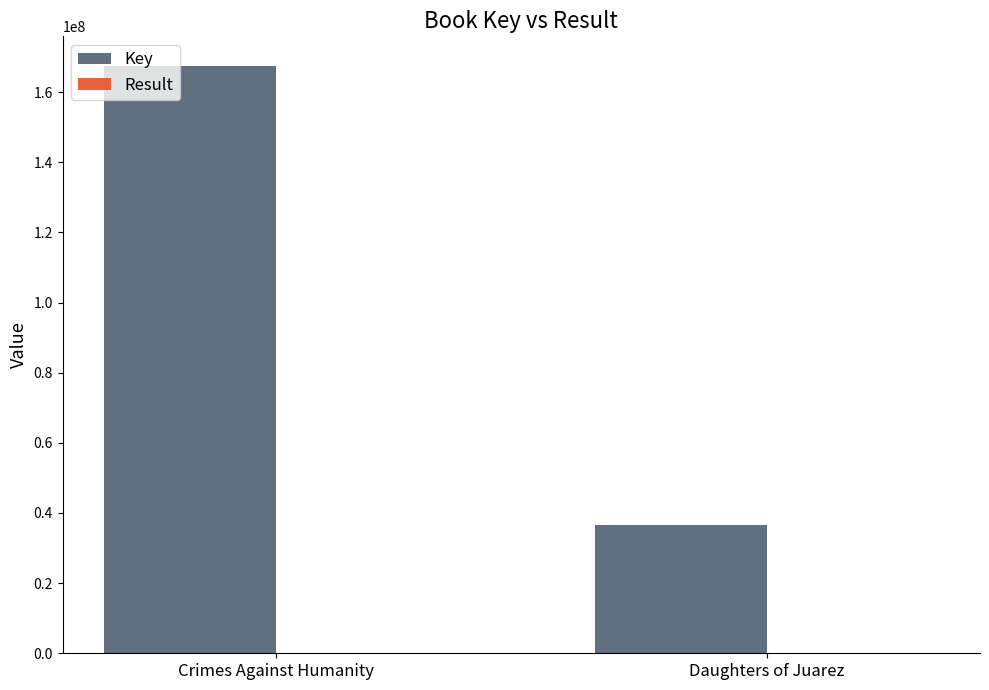

Which series has the largest total across all categories?

Key